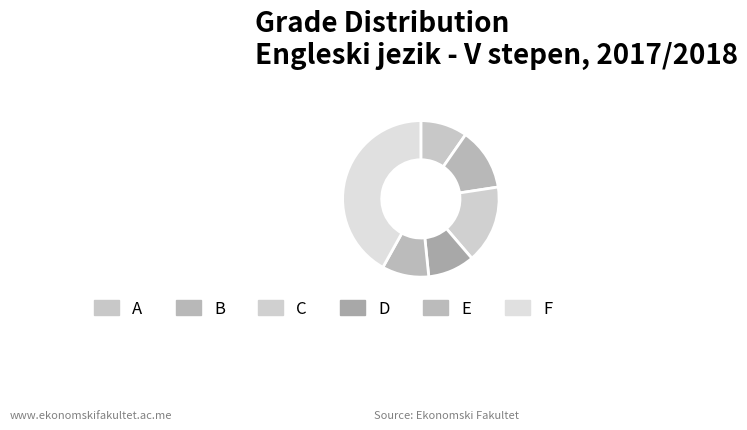

Which has a higher value, F or C?

F